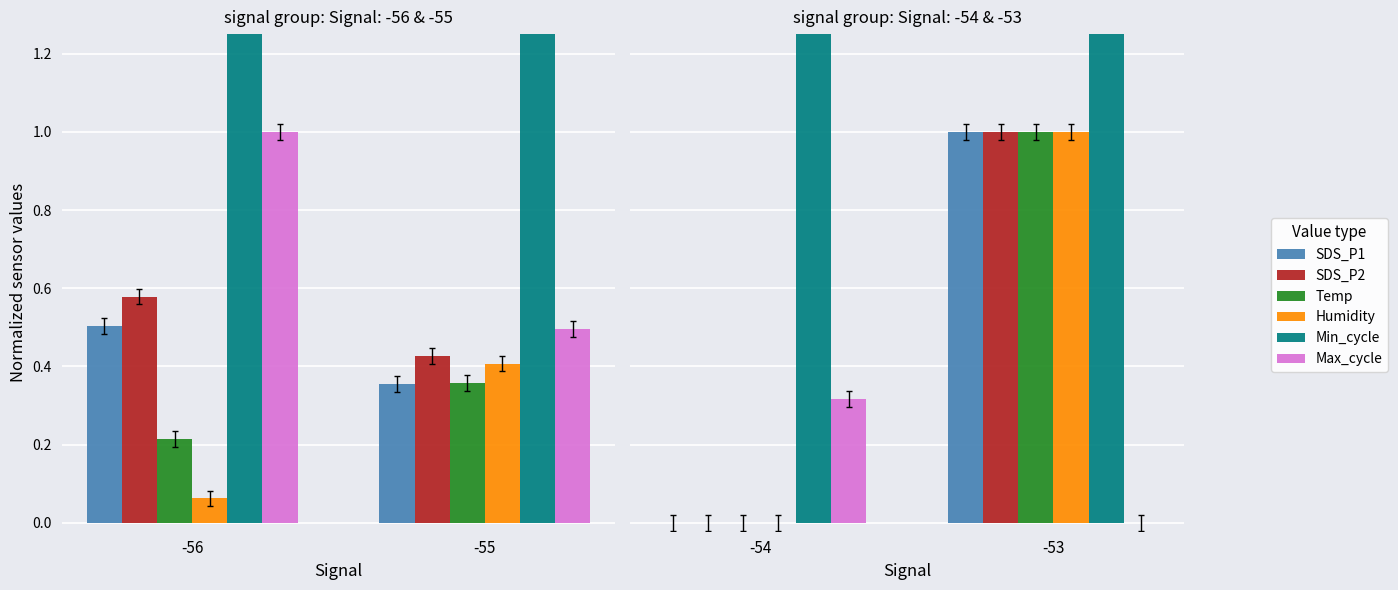

Is the value of SDS_P1 at -54 greater than the value of SDS_P2 at -54?

No